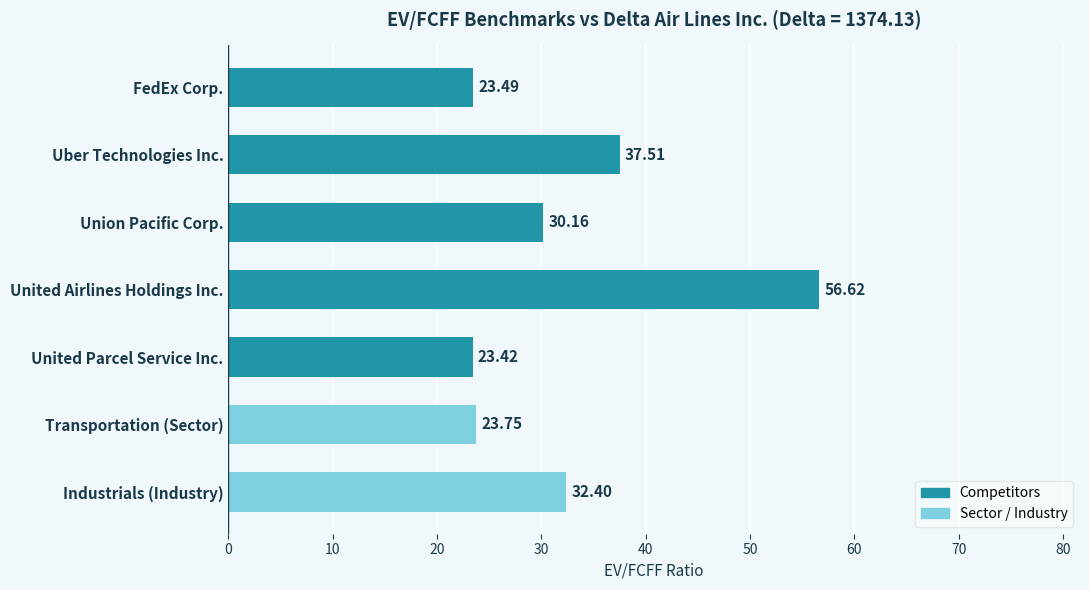

What is the difference between the second highest and second lowest values?

14.0